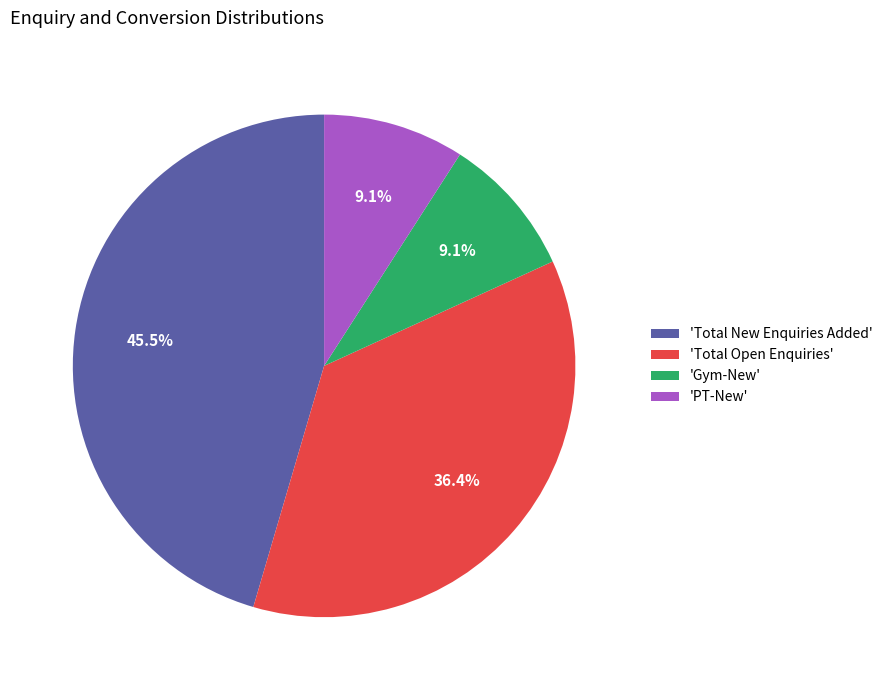

How much of the chart is everything except 'PT-New'?

90.9%